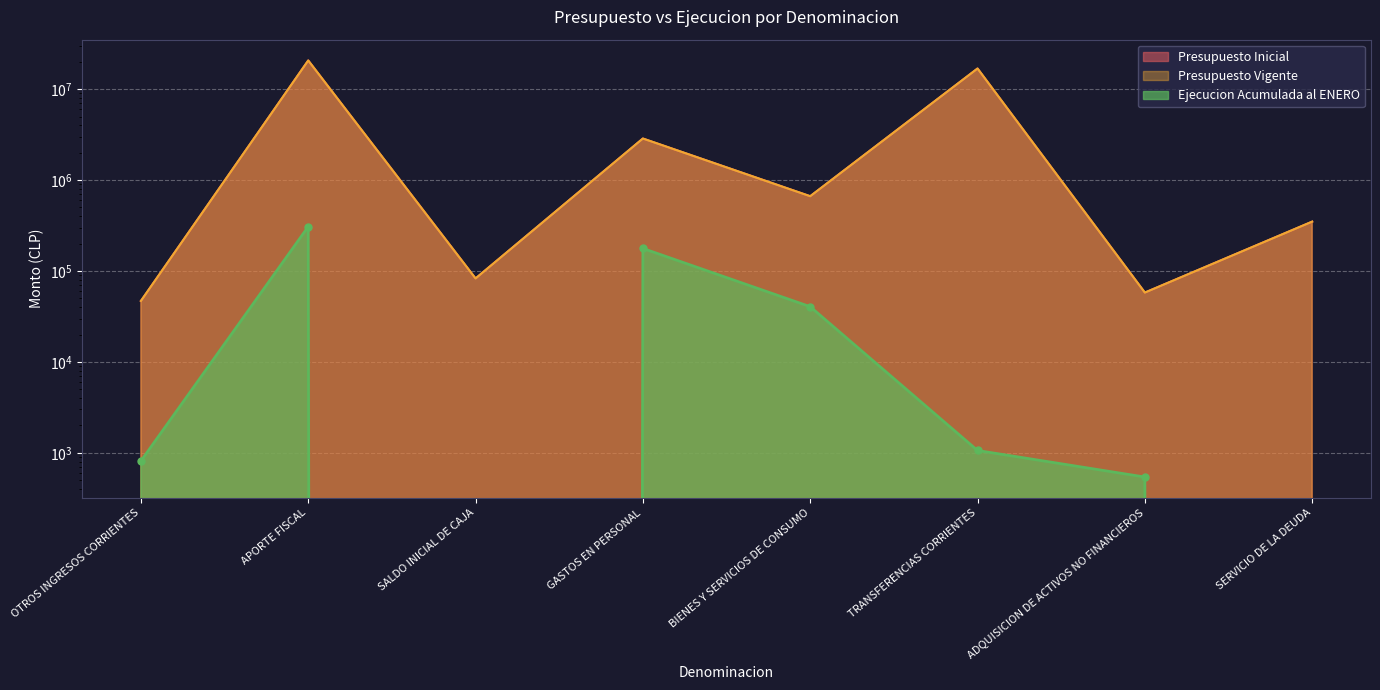

How many series are shown in this chart?

3